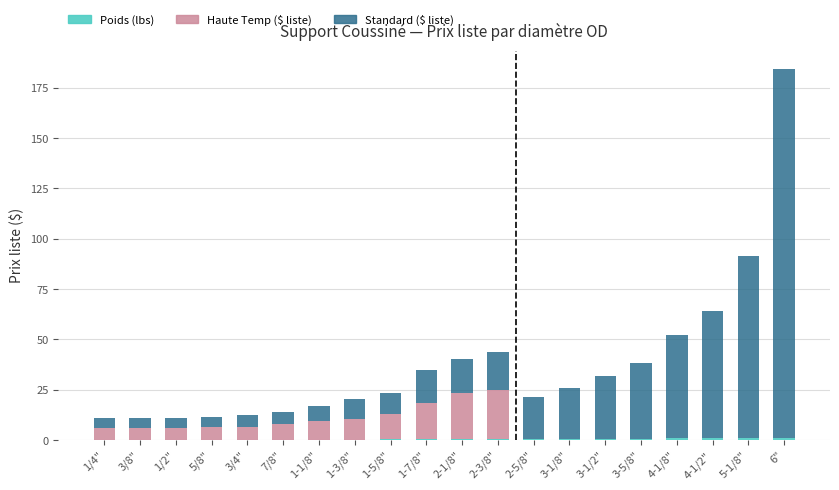

The Haute Temp ($ liste) series shows 0.0 at 2-5/8". True or false?

True